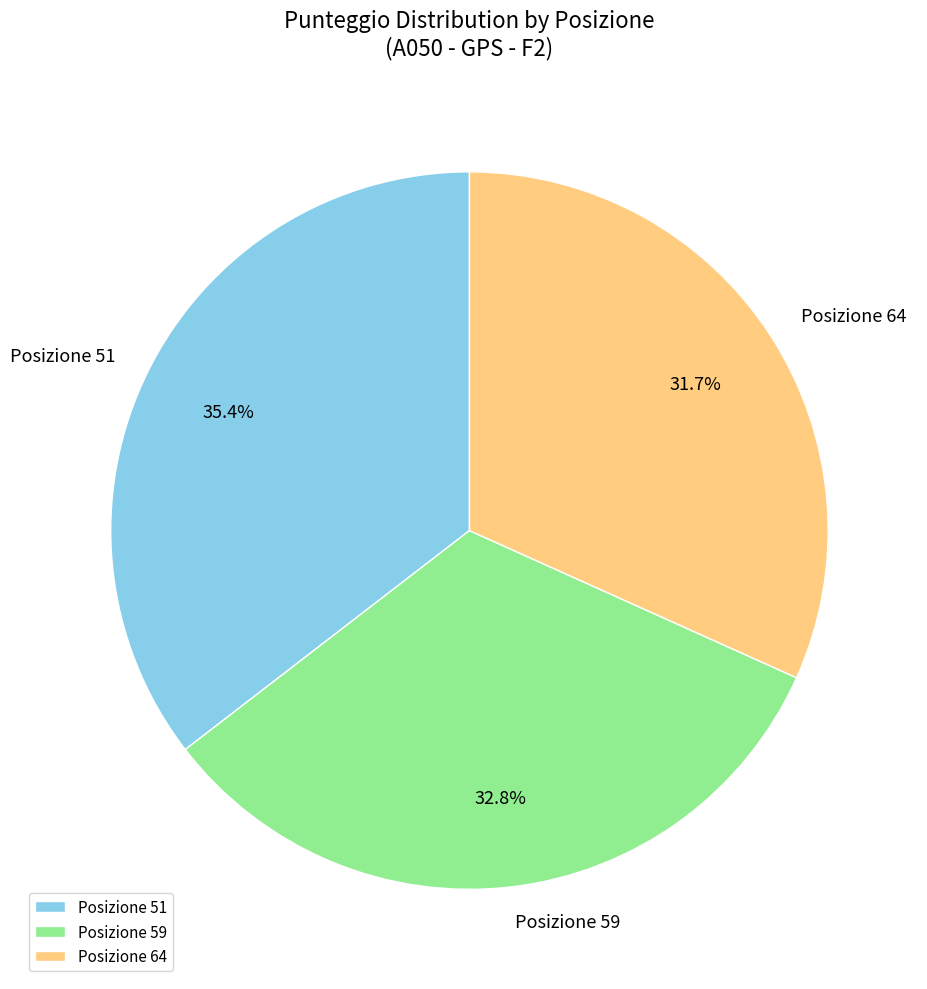

Between Posizione 51 and Posizione 59, which is larger?

Posizione 51